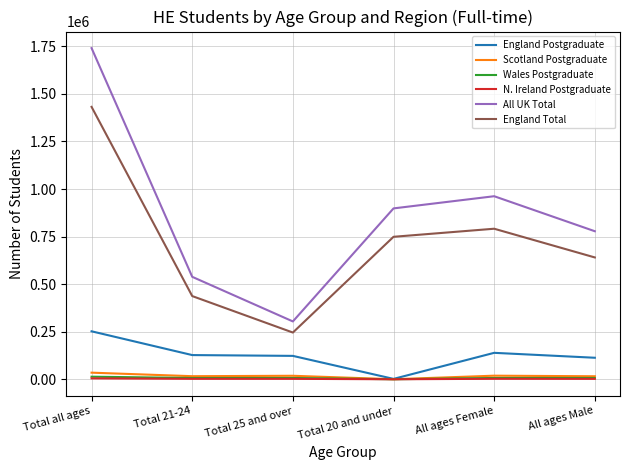

At which category does All UK Total reach its first local peak?

All ages Female